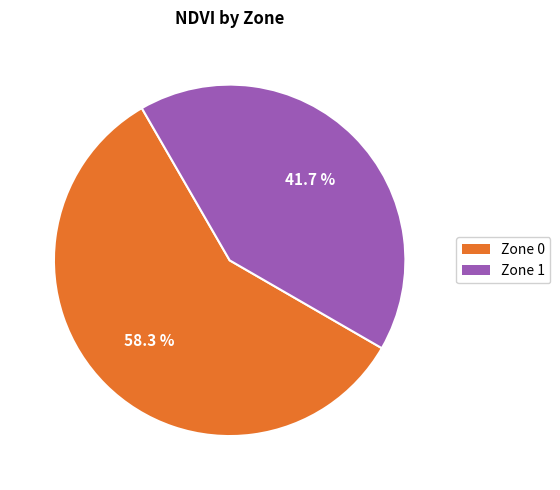

How many segments does this pie chart have?

2